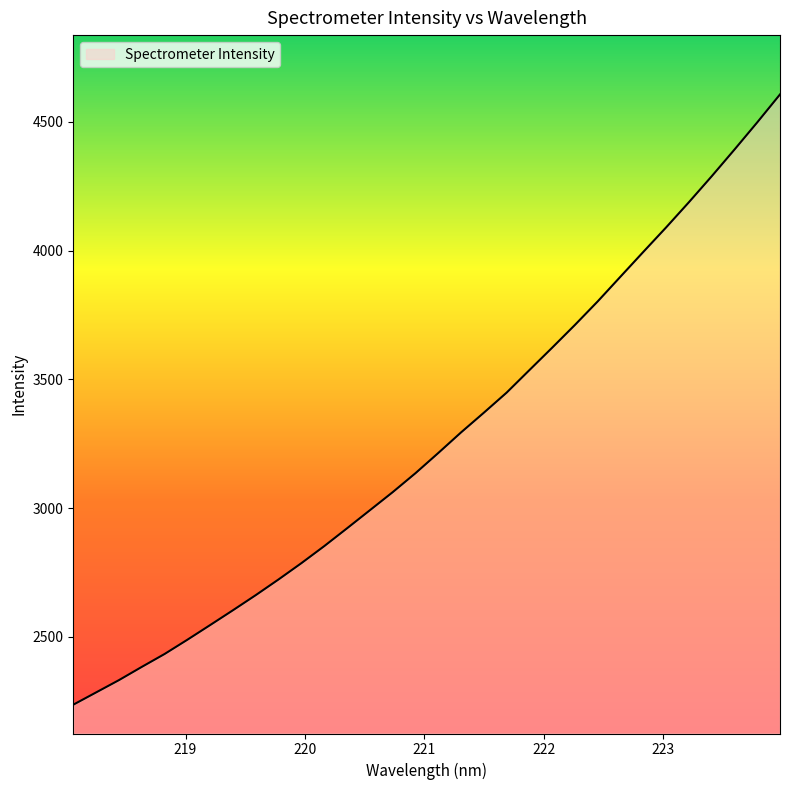

What is the minimum value shown in the chart?

2236.7